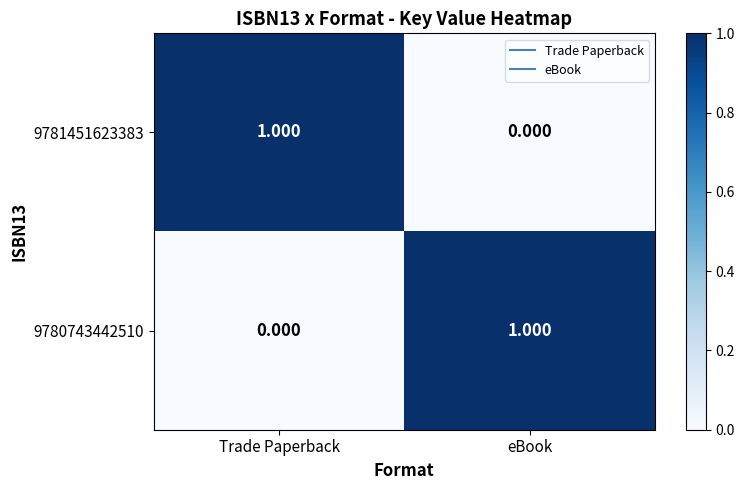

At Trade Paperback, list the series in order from largest to smallest.

9781451623383, 9780743442510